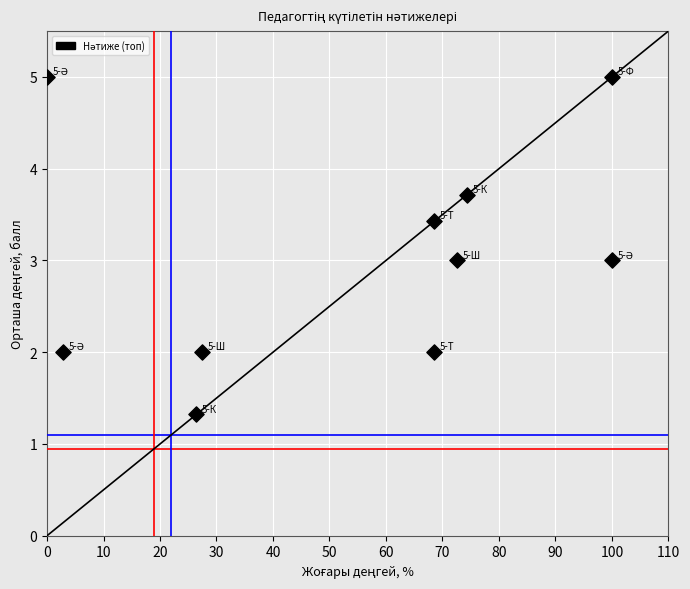

What is the average Y value?

3.0